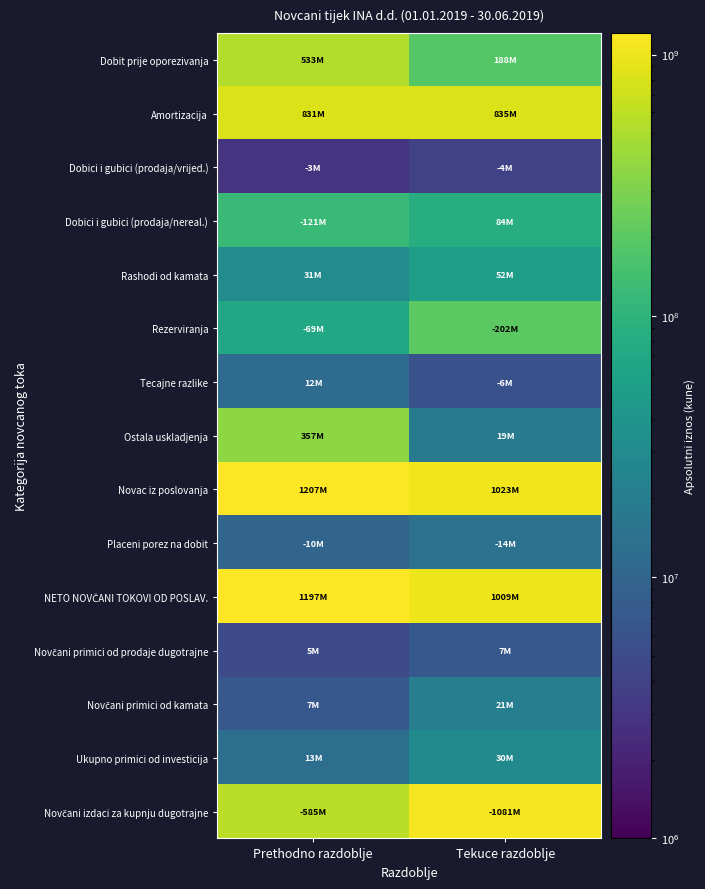

Rank the series by their maximum value, from lowest to highest.

Dobici i gubici (prodaja/vrijed.), Novčani primici od prodaje dugotrajne, Tecajne razlike, Placeni porez na dobit, Novčani primici od kamata, Ukupno primici od investicija, Rashodi od kamata, Dobici i gubici (prodaja/nereal.), Rezerviranja, Ostala uskladjenja, Dobit prije oporezivanja, Amortizacija, Novčani izdaci za kupnju dugotrajne, NETO NOVČANI TOKOVI OD POSLAV., Novac iz poslovanja